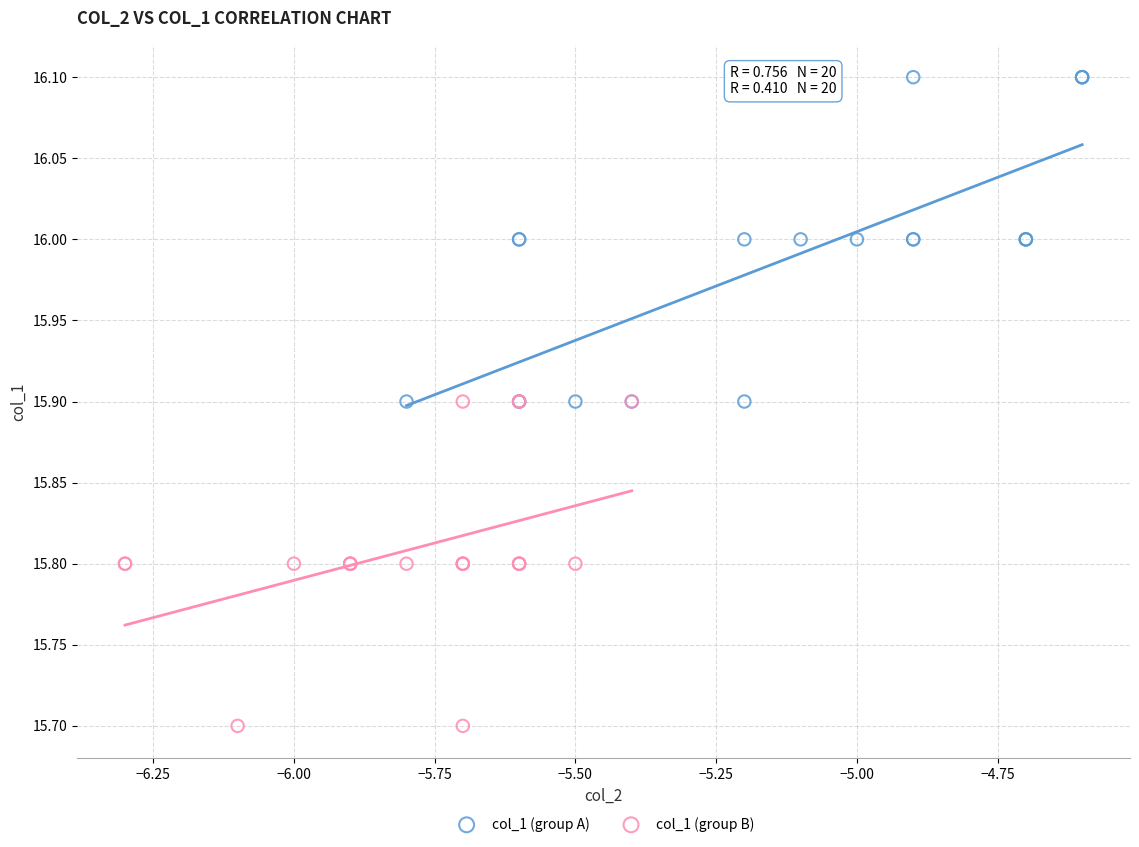

Which series contains the highest Y value?

col_1 (group A)